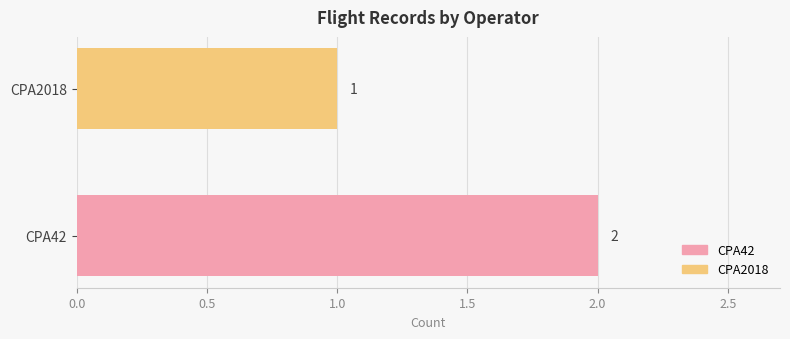

Which label corresponds to the smallest value in the chart?

CPA2018